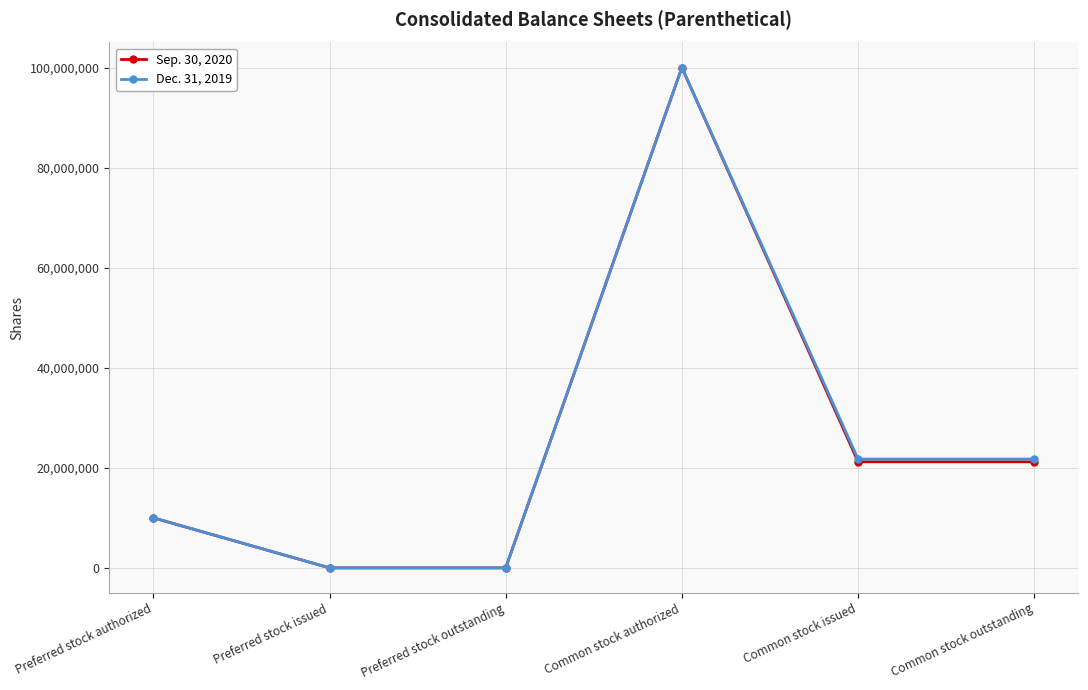

What are all the series names shown in the legend?

Sep. 30, 2020, Dec. 31, 2019